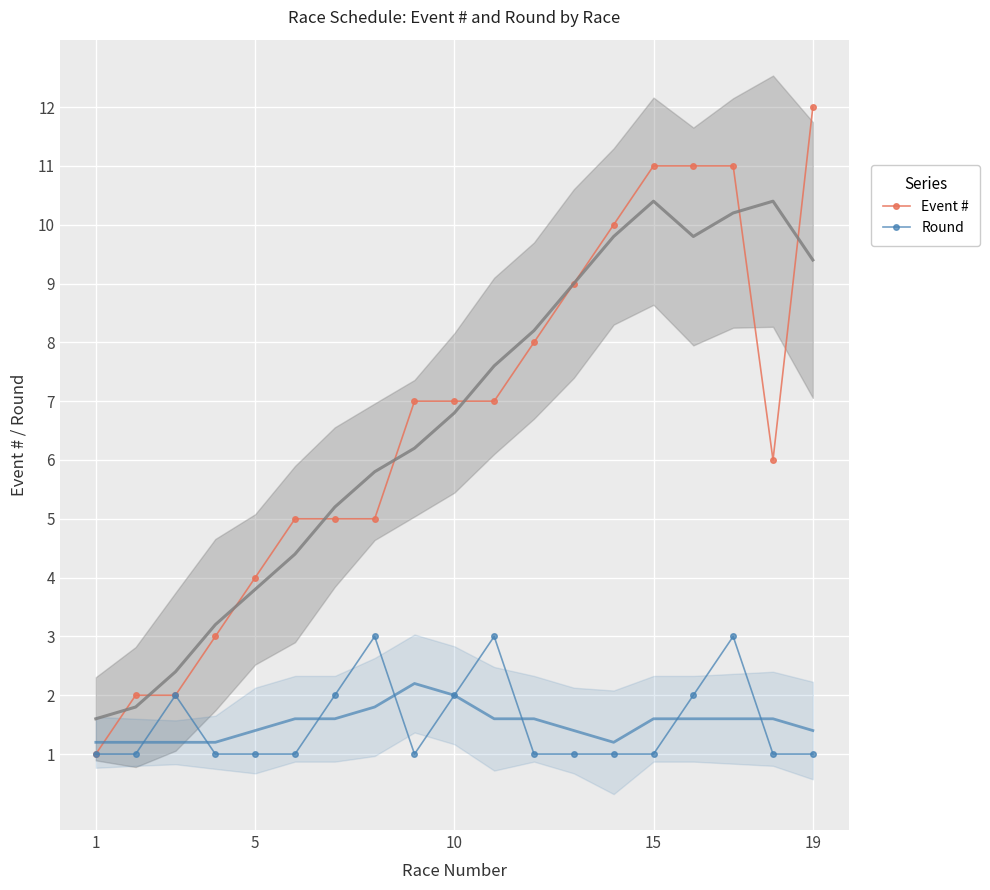

How many interior local valleys does the Round series have?

1